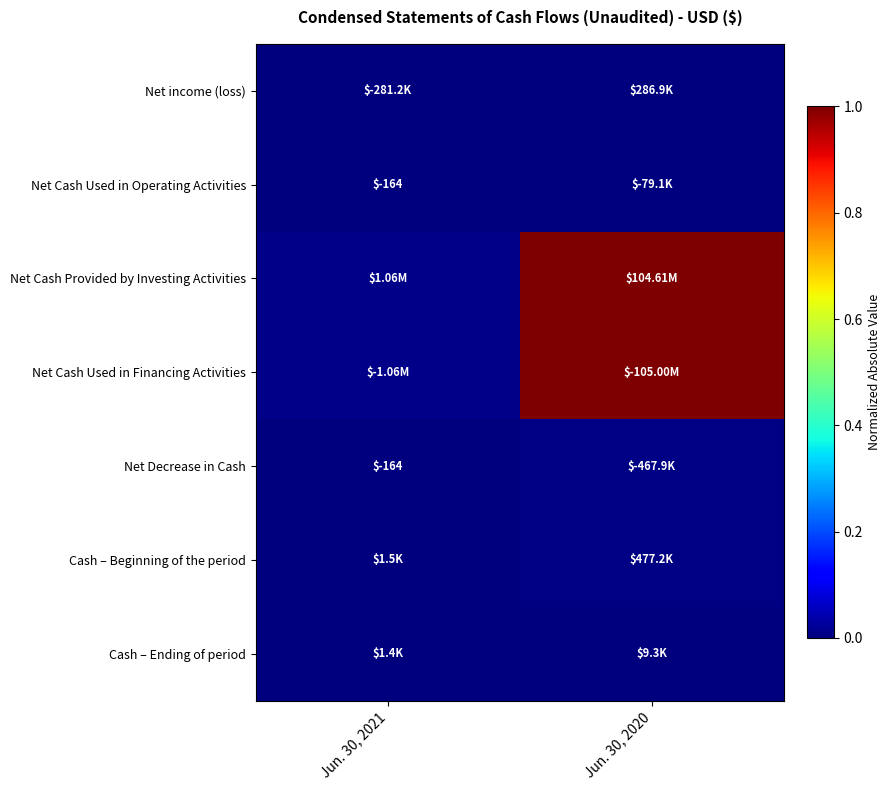

How many distinct data groups are displayed?

7